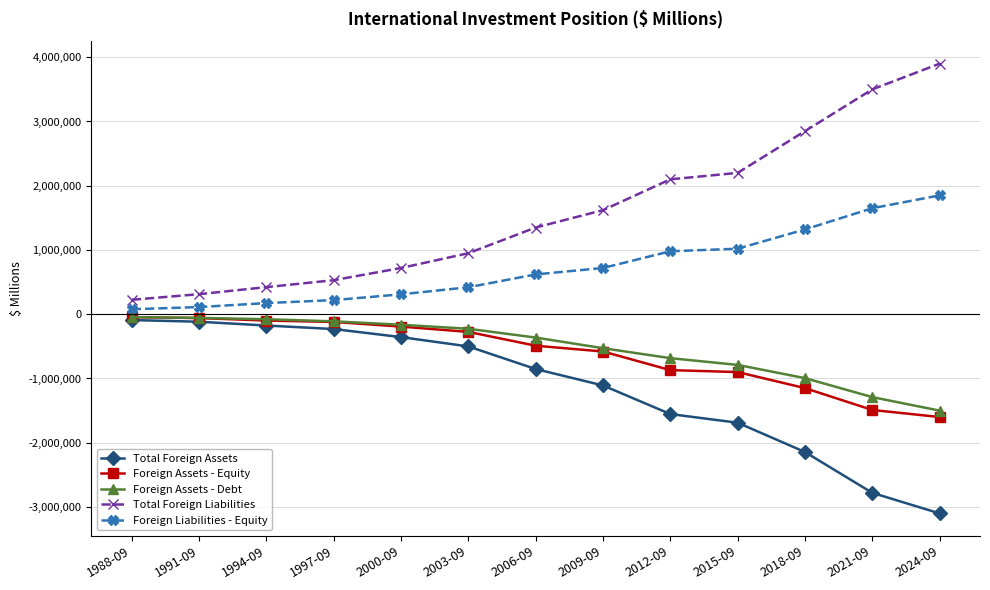

True or false: Total Foreign Assets and Foreign Liabilities - Equity intersect in this chart.

False